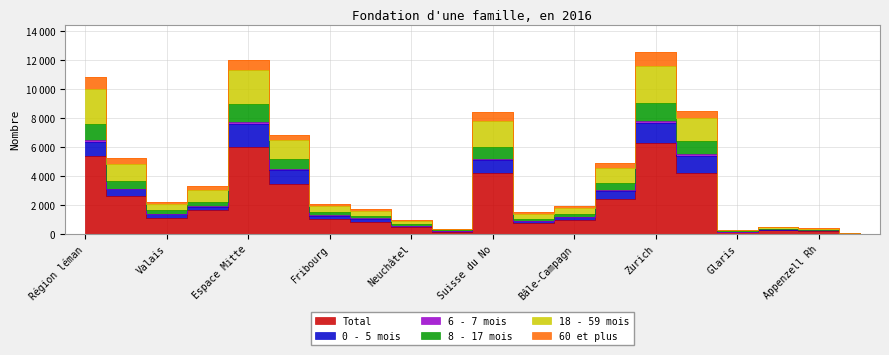

True or false: 18 - 59 mois has more than 2 points higher than both neighbors.

True